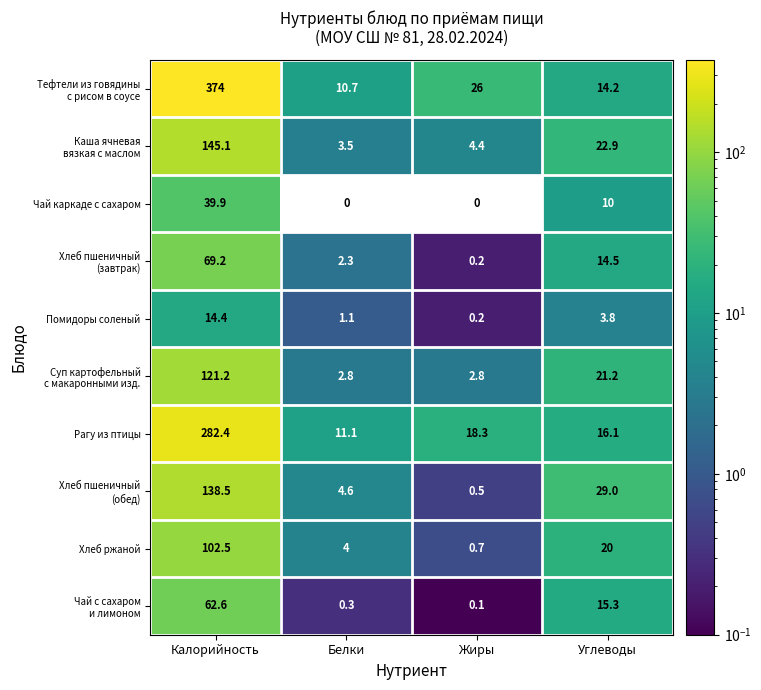

The Помидоры соленый series shows 14.4 at Калорийность. True or false?

True